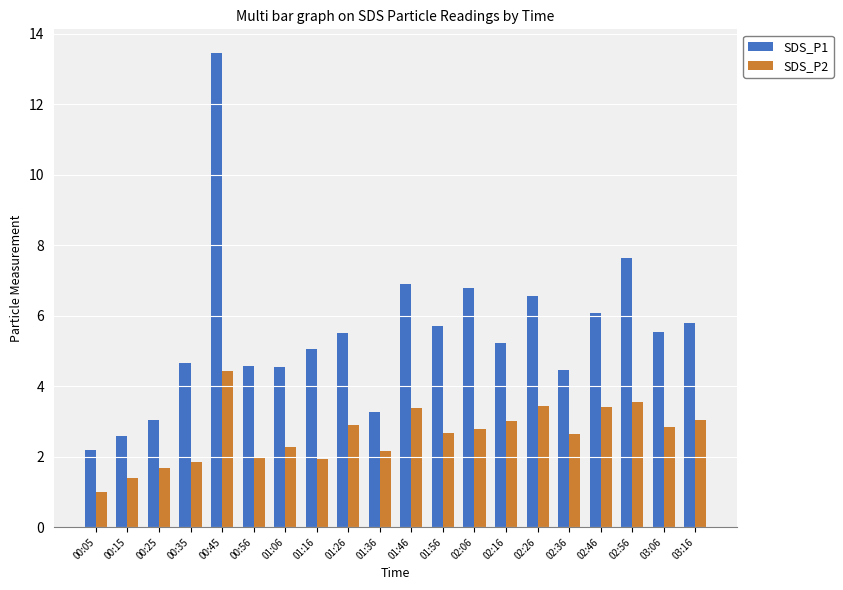

Which series has the widest spread of values?

SDS_P1